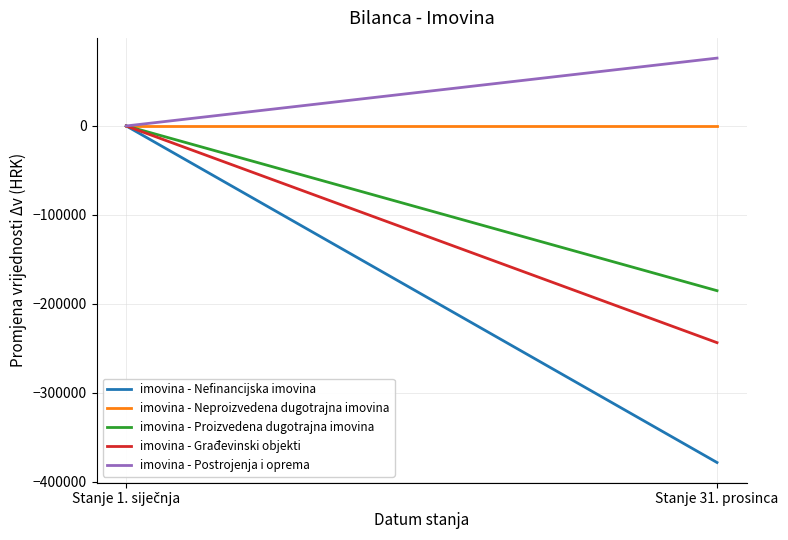

Which series has the largest range (max minus min)?

imovina - Nefinancijska imovina